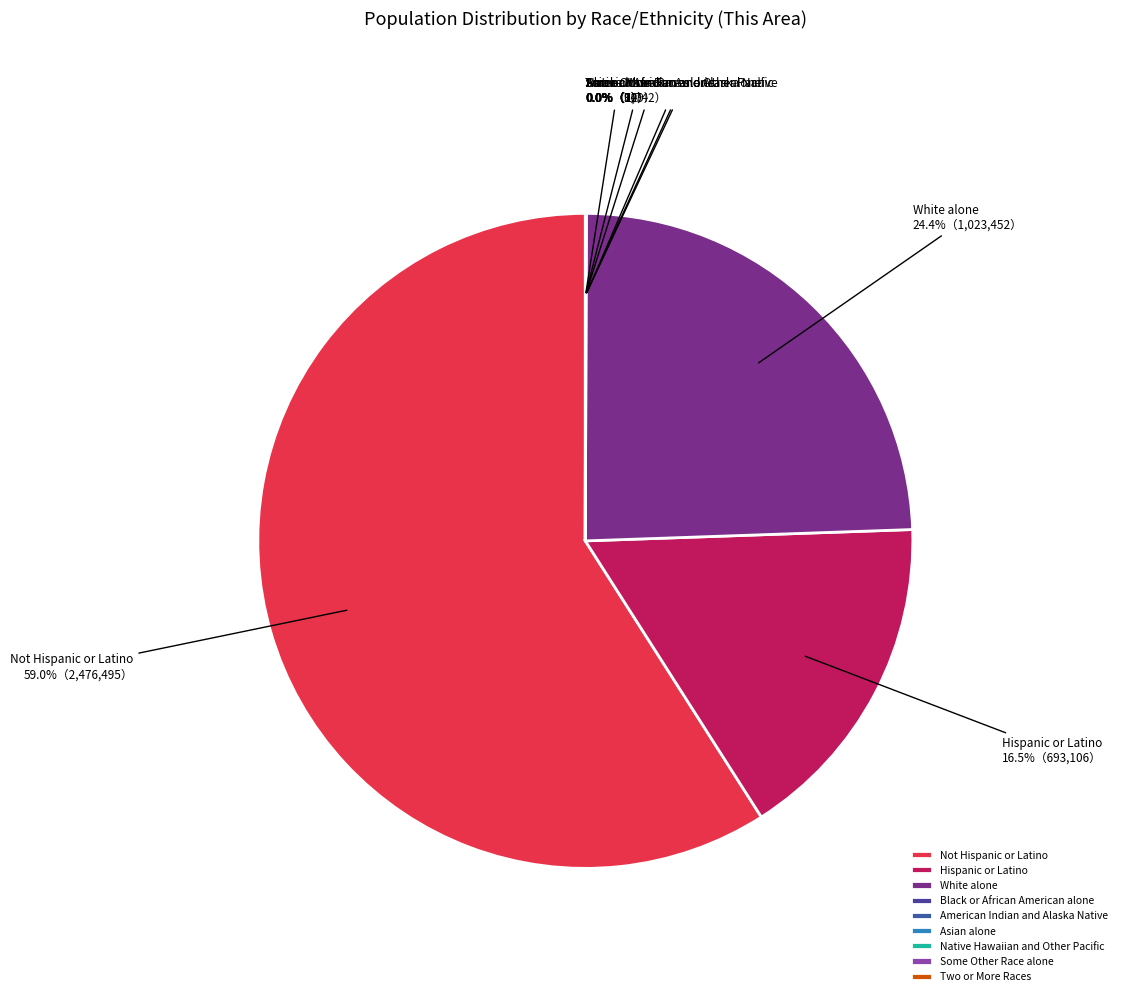

What is the majority slice?

Not Hispanic or Latino